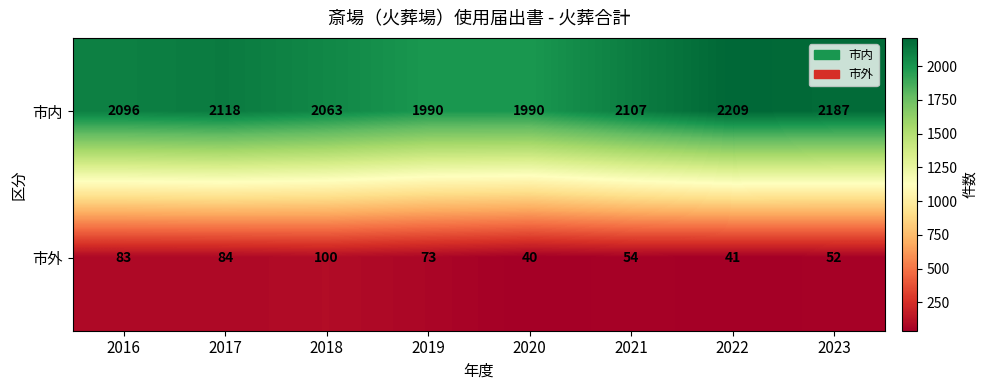

What is the total value across all series at 2022?

2250